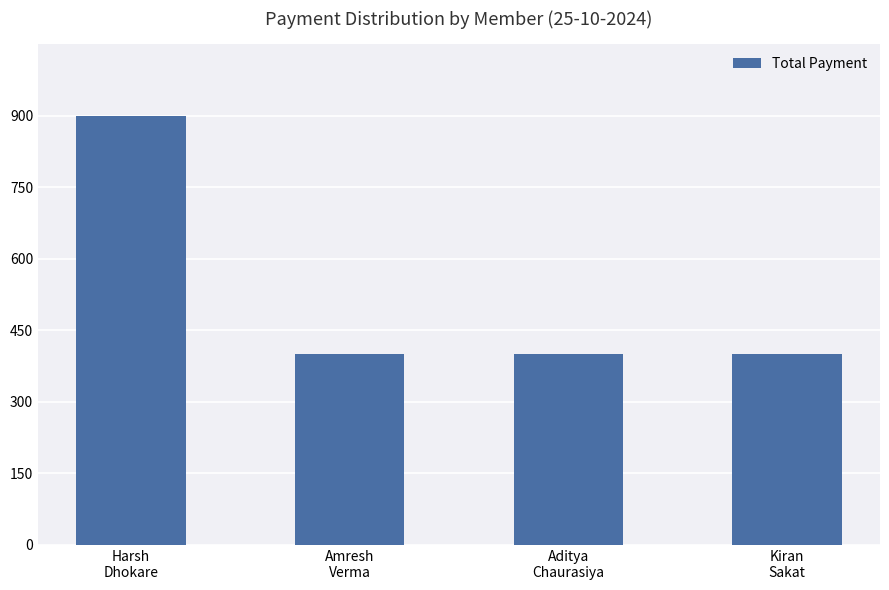

What position from the right is Kiran
Sakat?

1